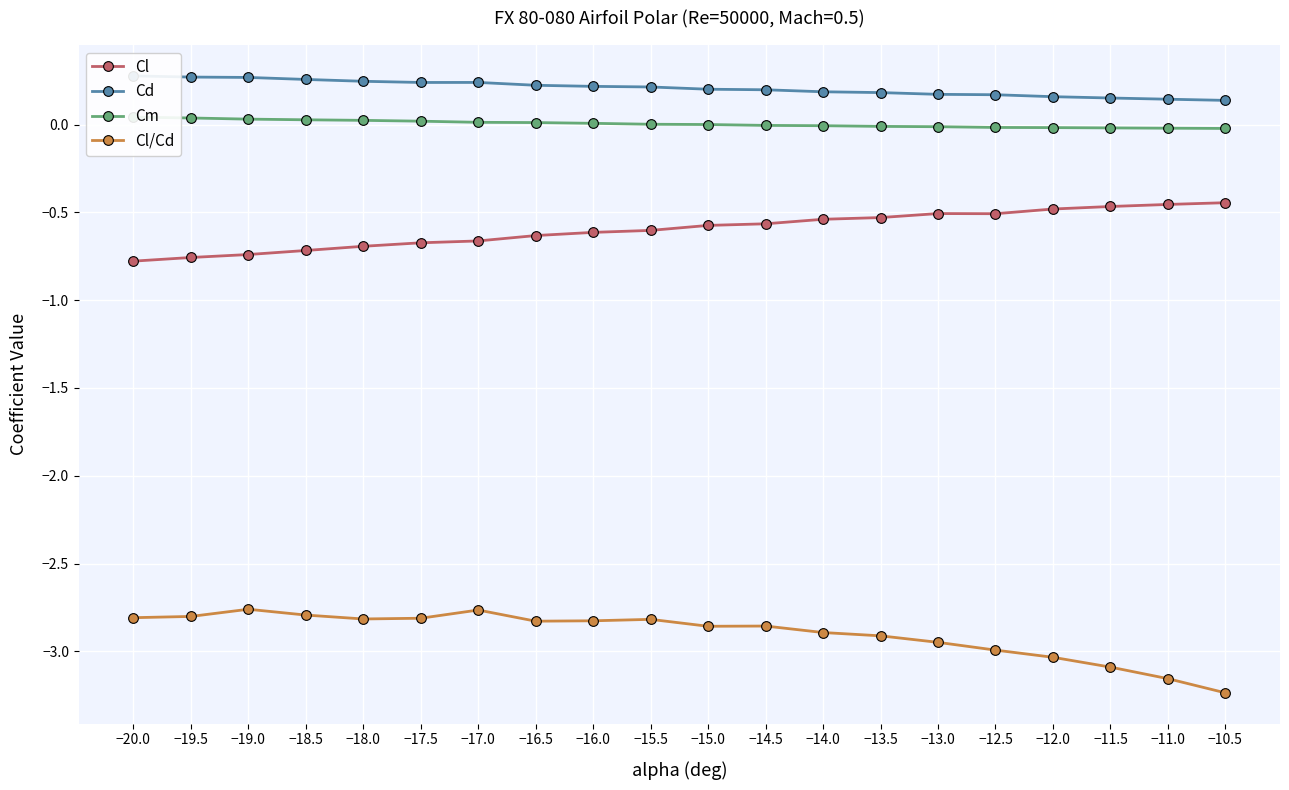

What are all the series names shown in the legend?

Cl, Cd, Cm, Cl/Cd